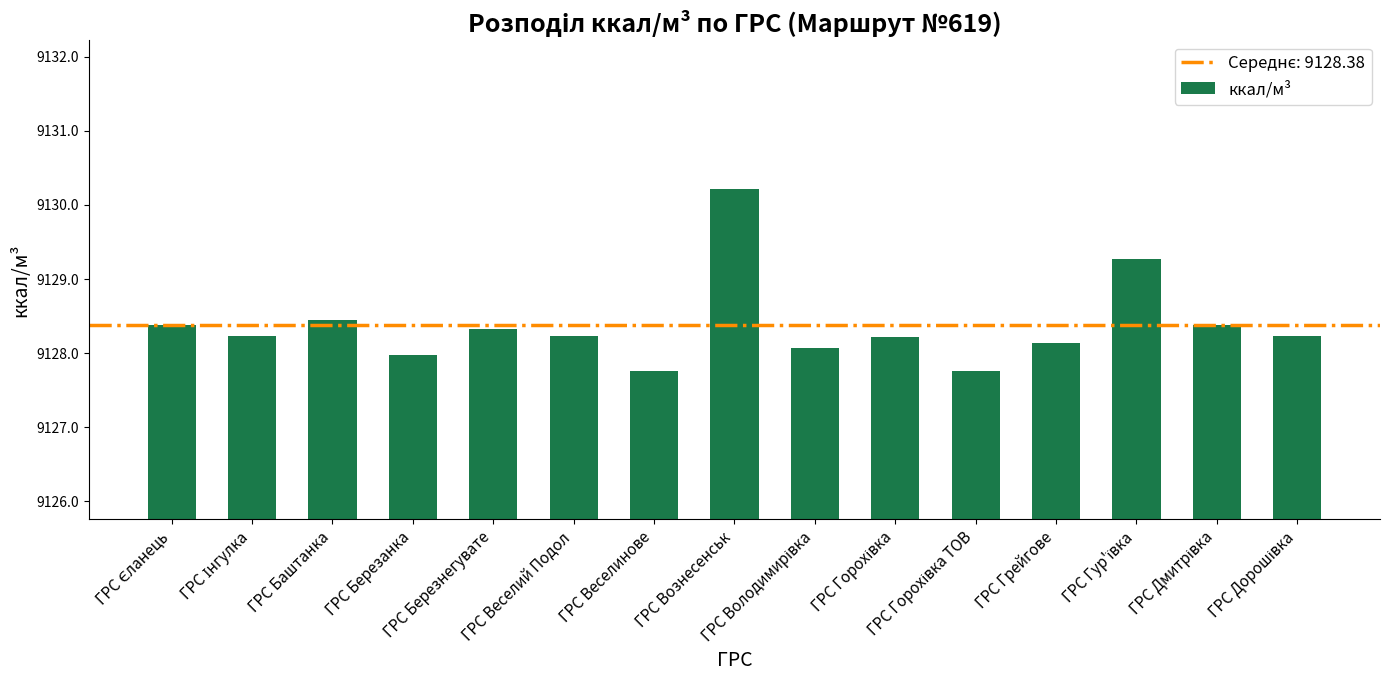

What is the difference between the second highest and minimum values?

1.5